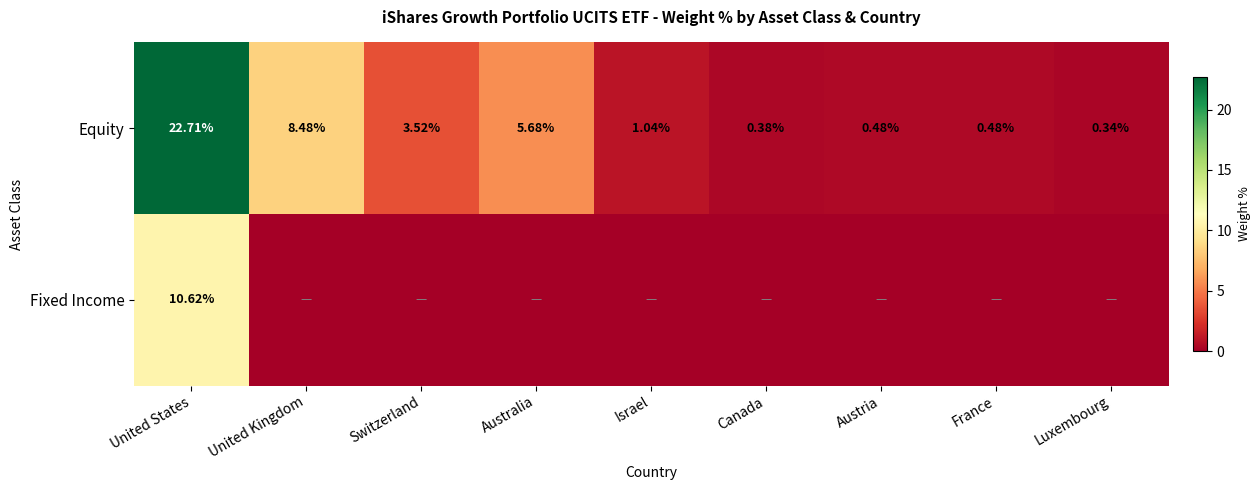

What is the sum of all Equity values?

43.1